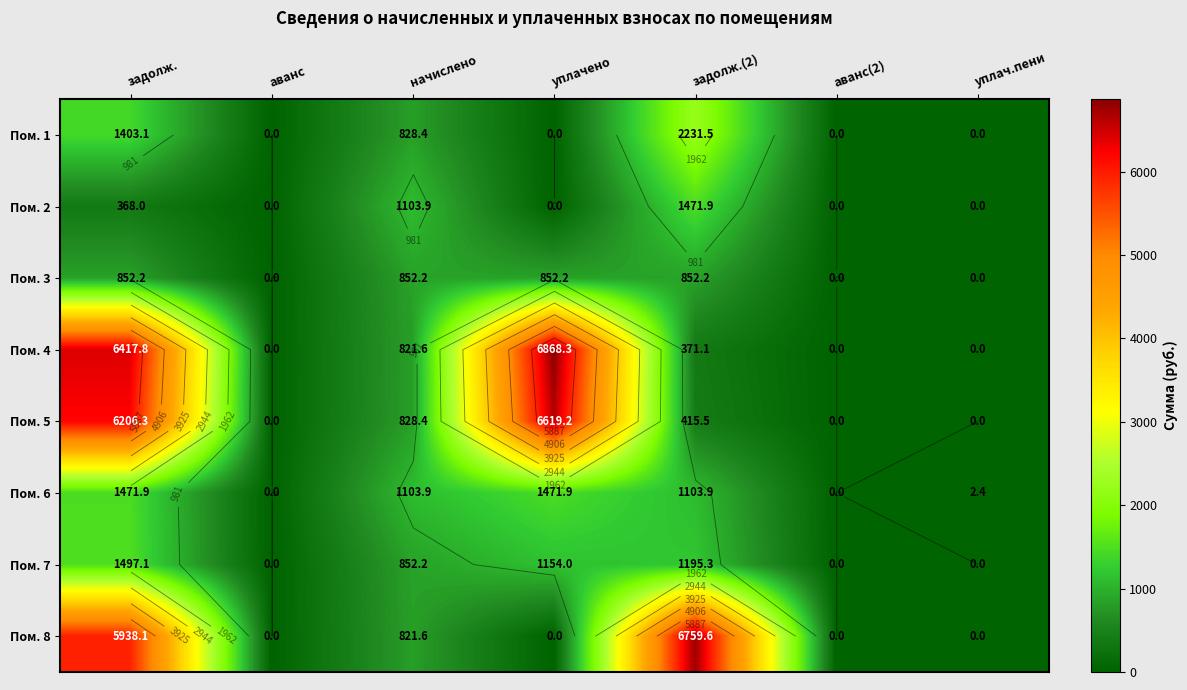

Which label corresponds to the smallest value in the chart?

аванс